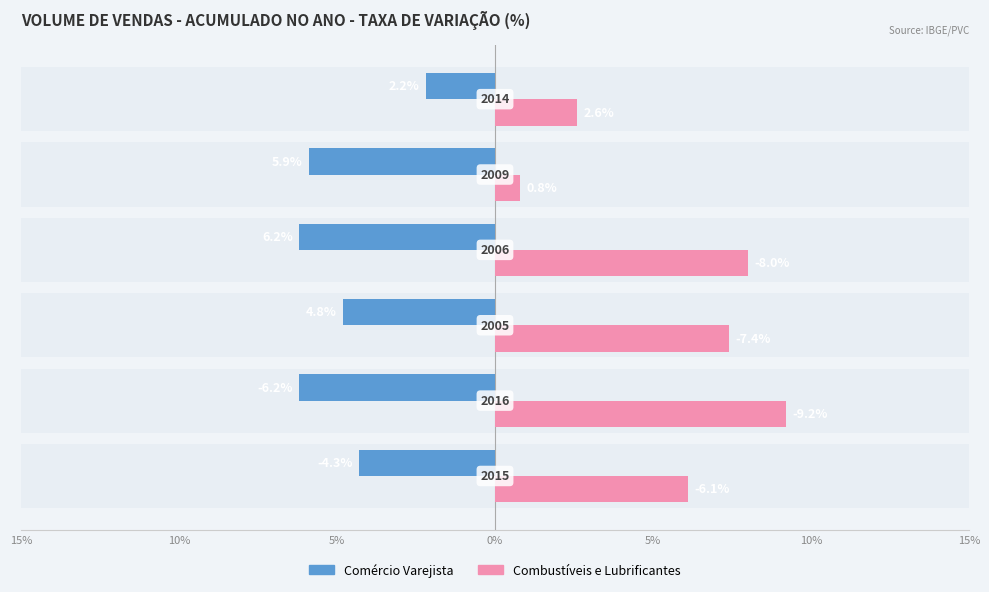

How many data points does each series have?

6